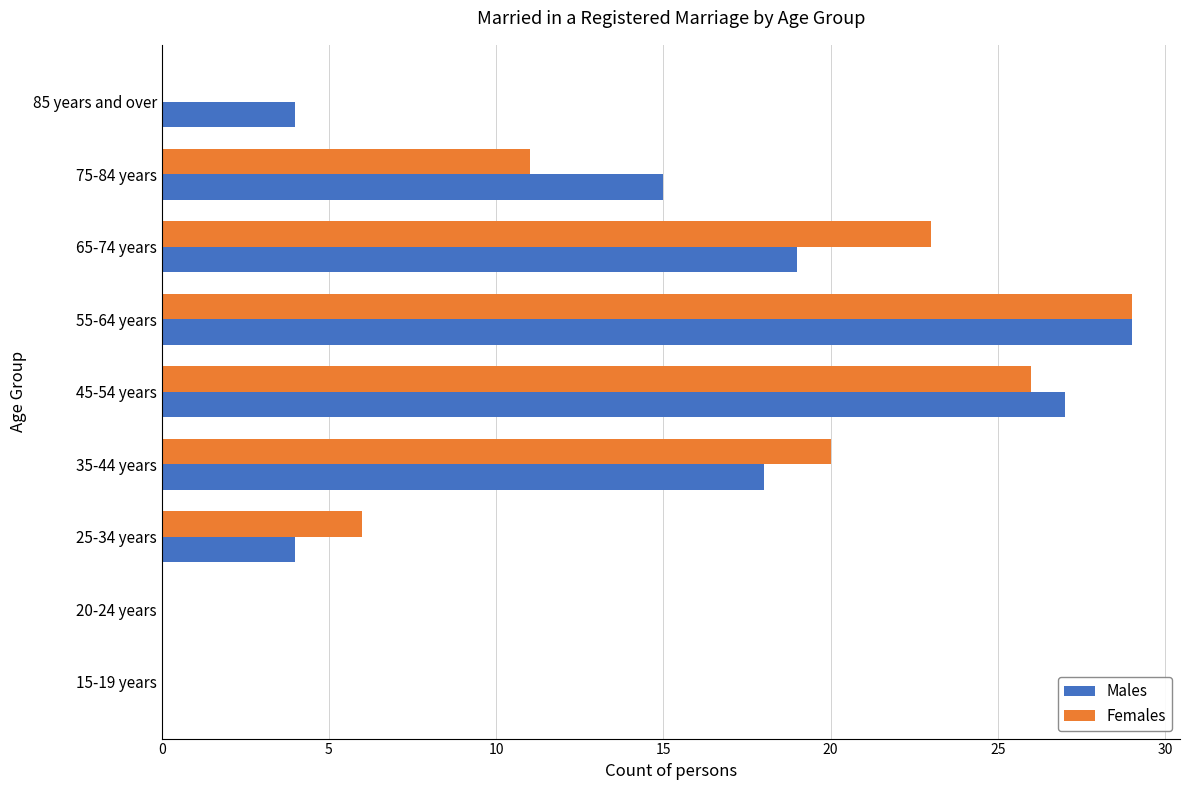

Where is Females nearest to the value 14?

75-84 years